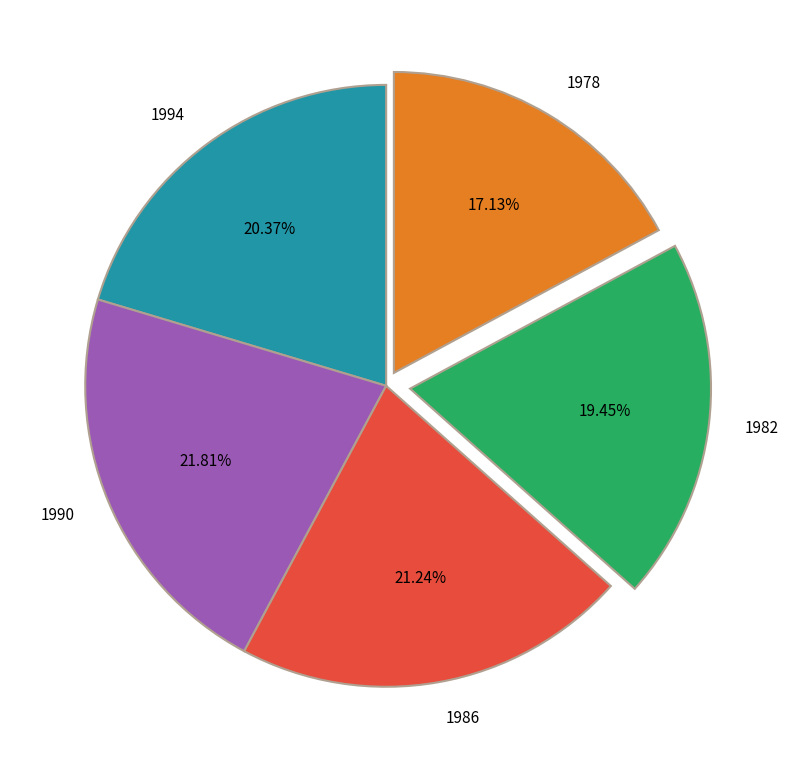

How many segments does this pie chart have?

5